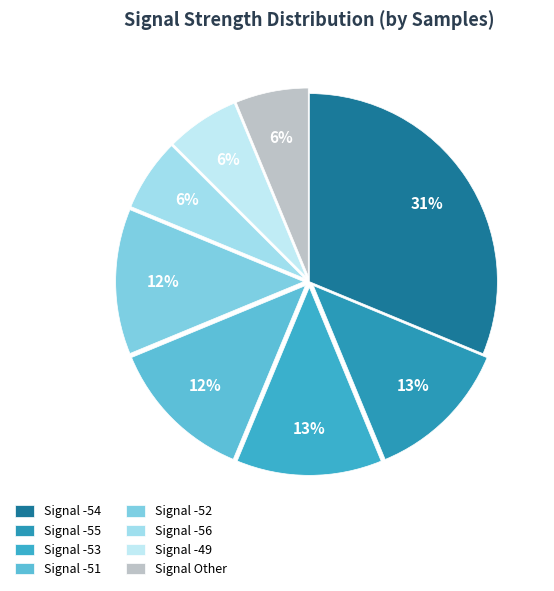

Count the number of slices in the pie.

8